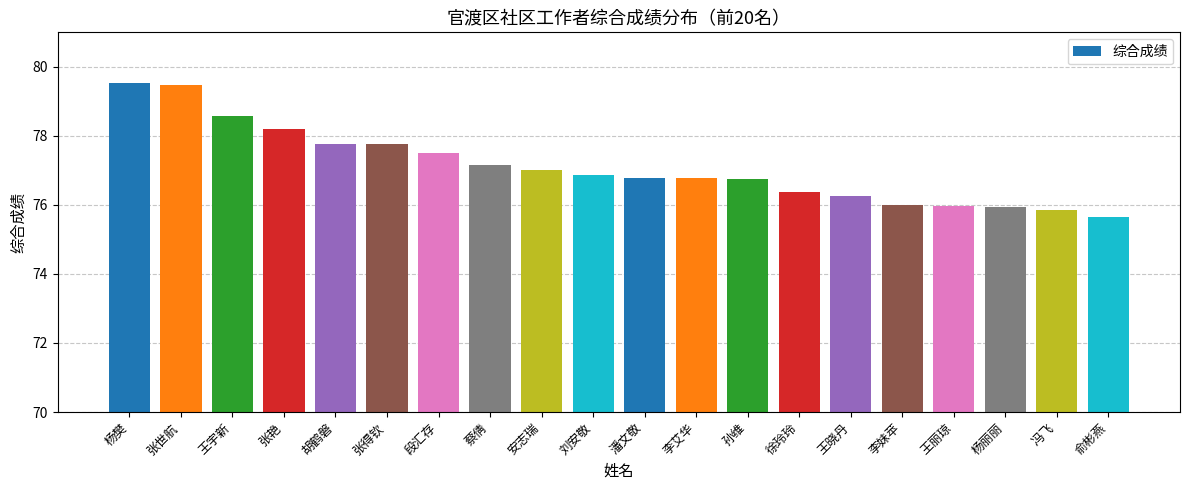

What is the maximum value shown in the chart?

79.5